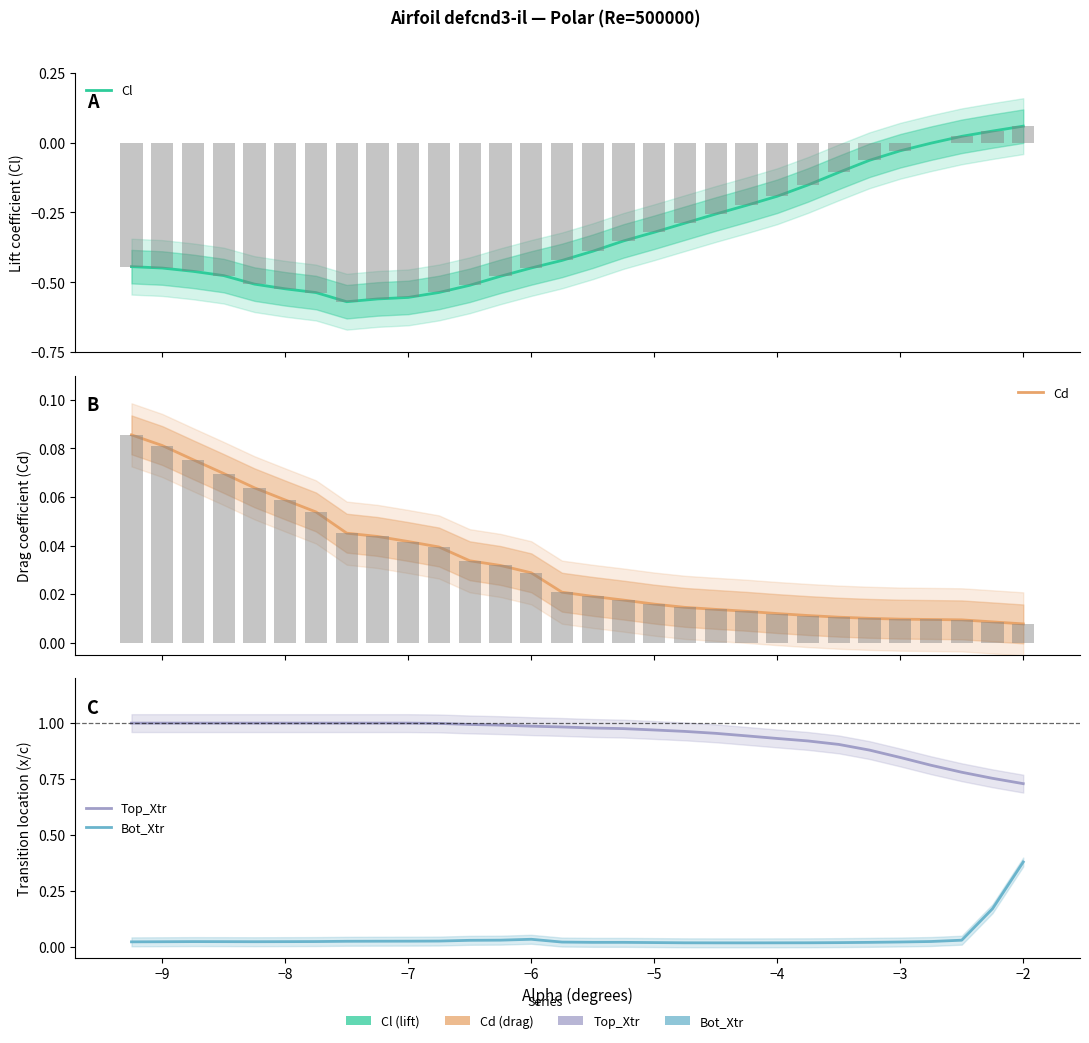

The value of Cl at −4 is -0.3. True or false?

False